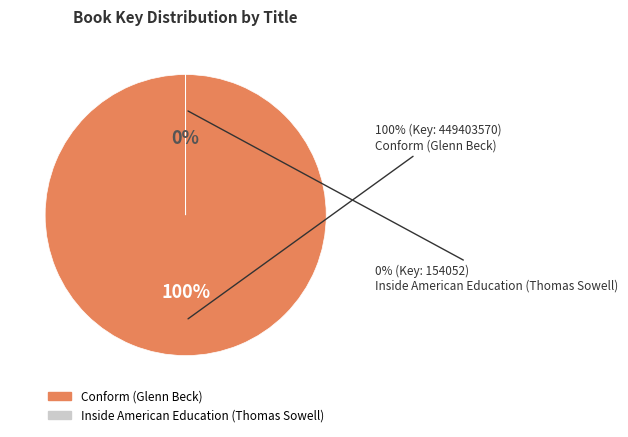

How much of the chart is everything except Inside American Education (Thomas Sowell)?

100.0%